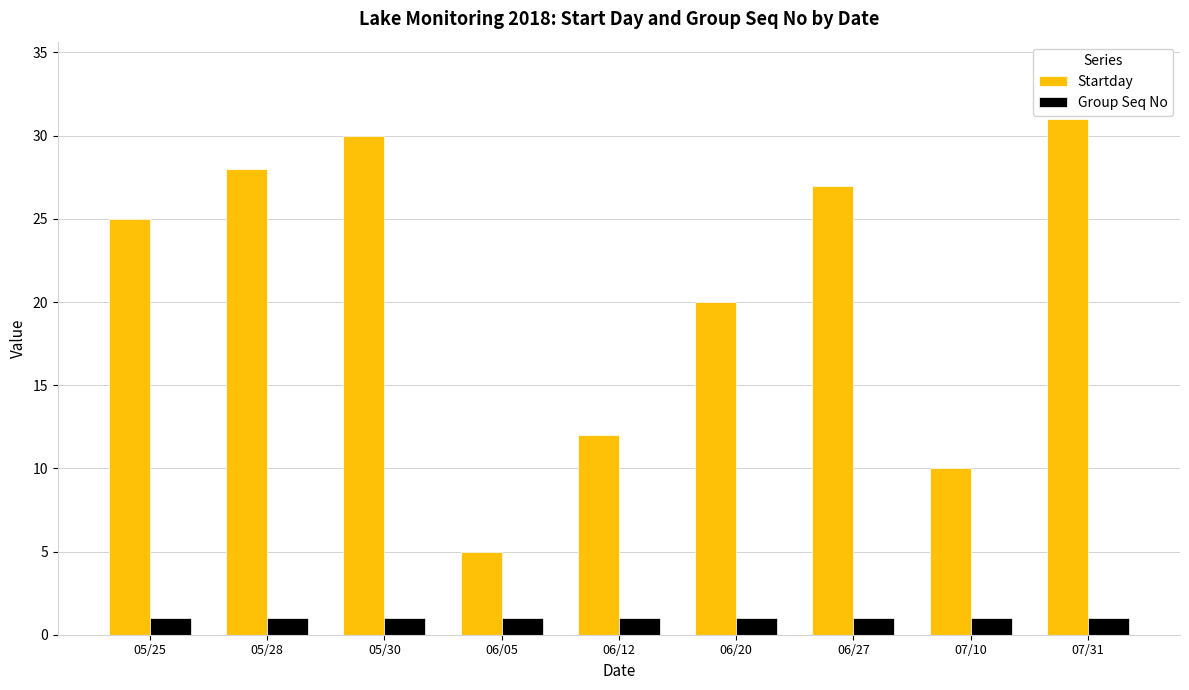

What is the sum of all Group Seq No values?

9